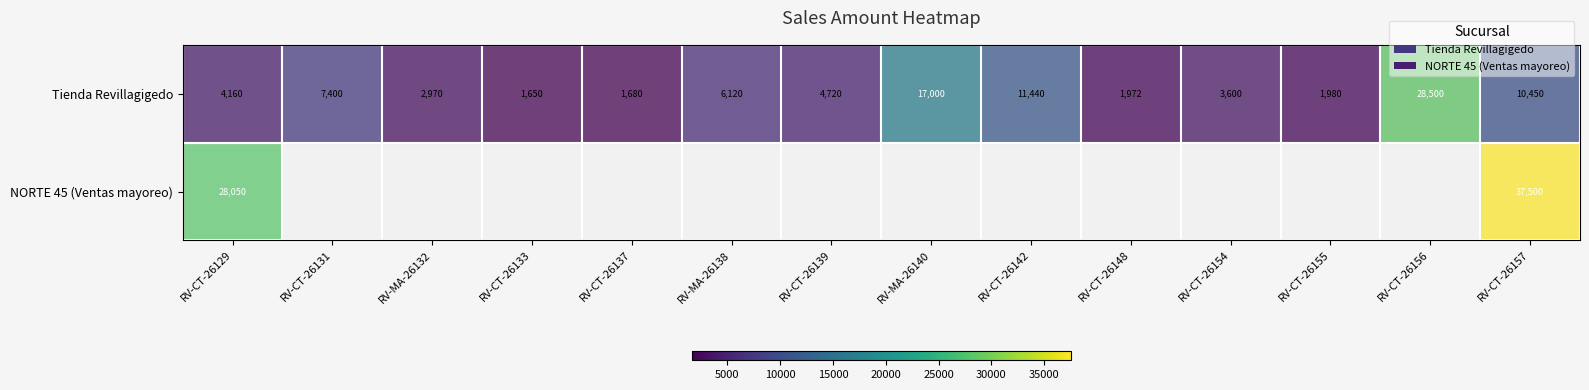

What is the difference between the highest and lowest values at RV-CT-26157?

27050